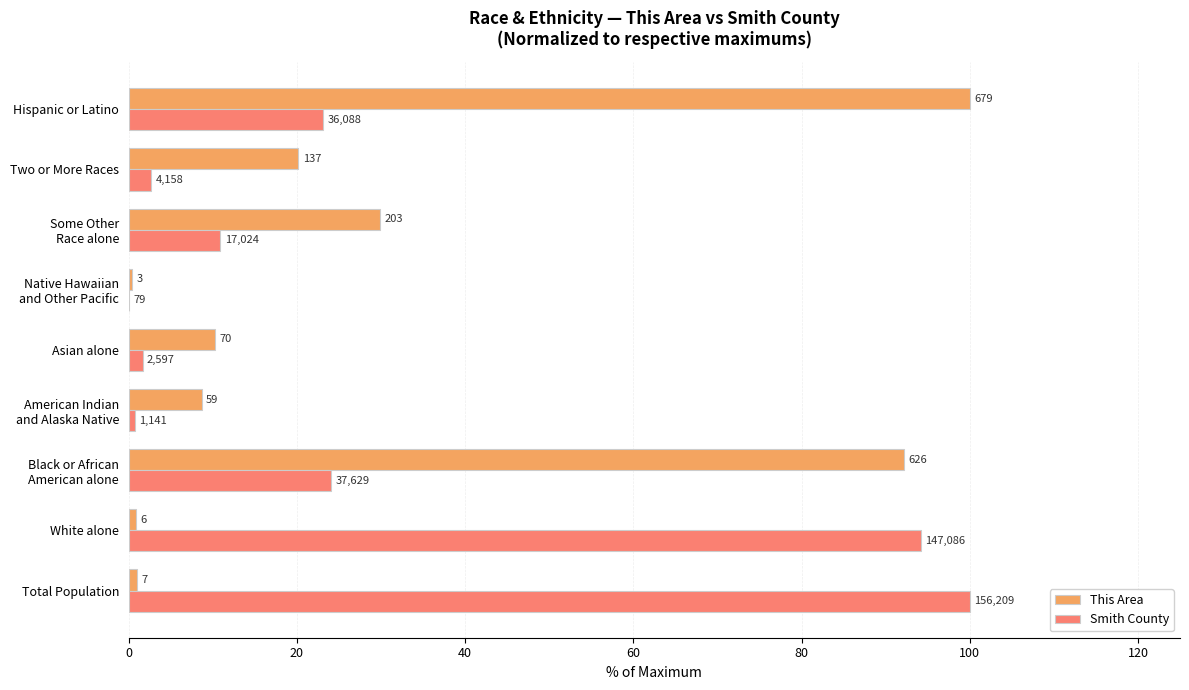

What are all the series names shown in the legend?

This Area, Smith County